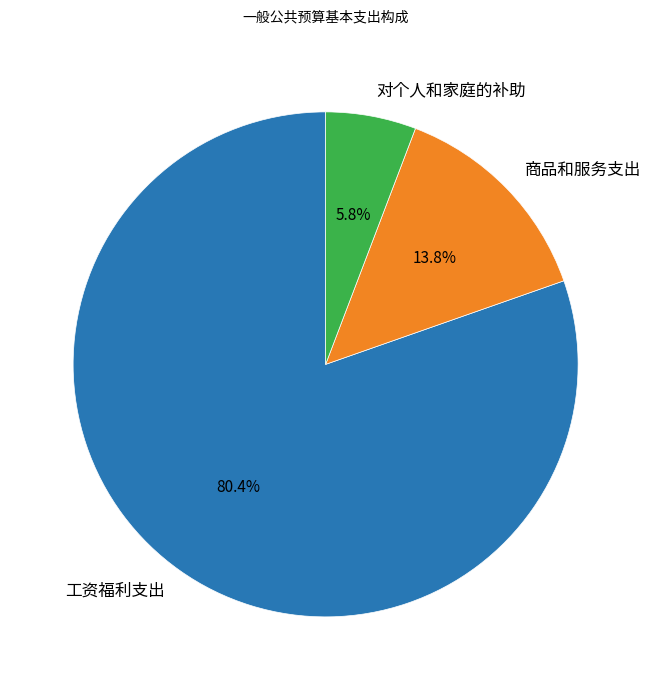

To the nearest percent, what is the average slice percentage?

33%